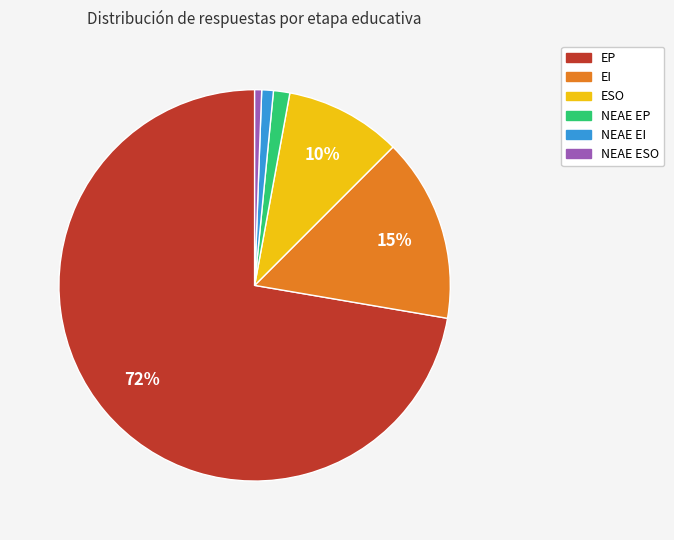

Does EP represent more than half of the total?

Yes